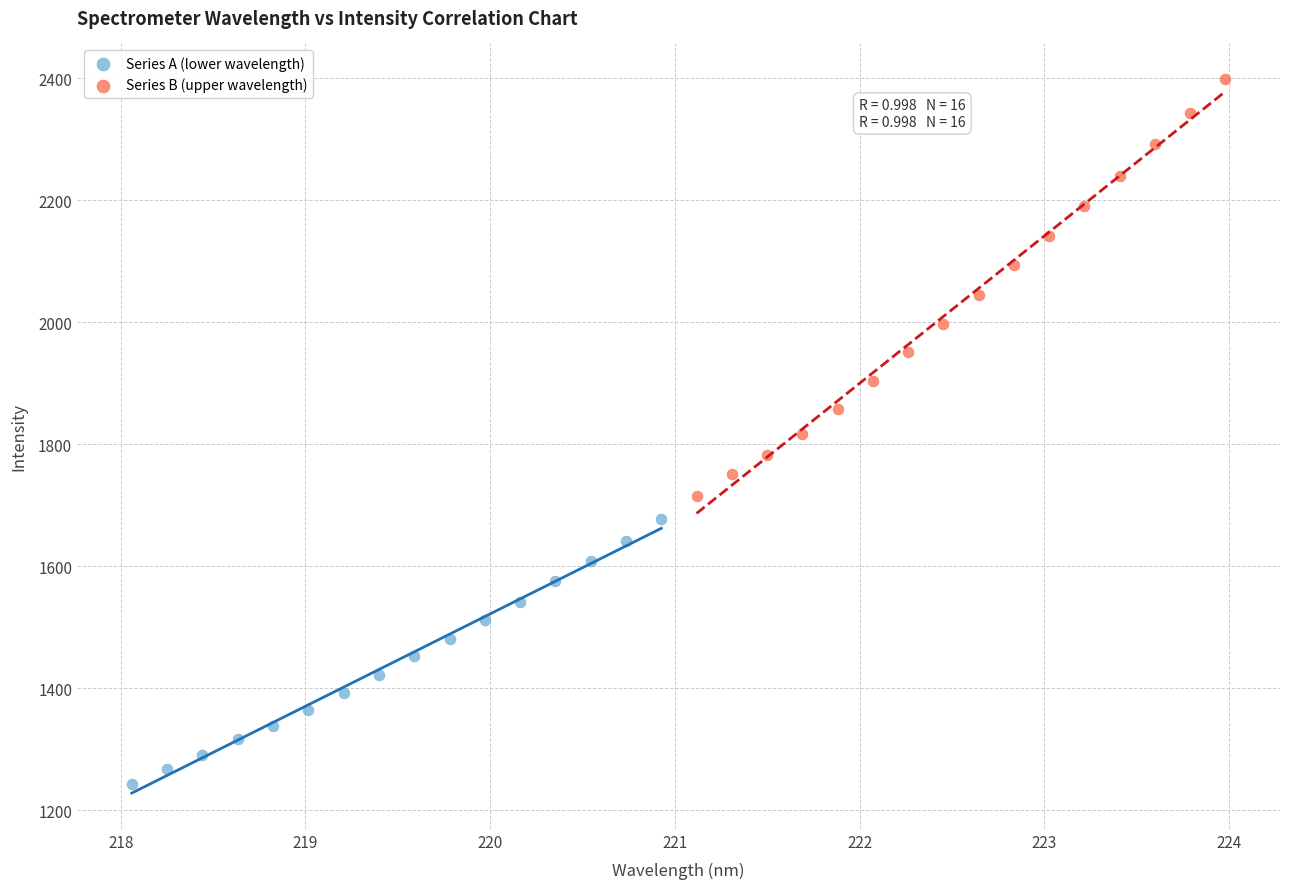

Which series contains the lowest Y value?

Series A (lower wavelength)